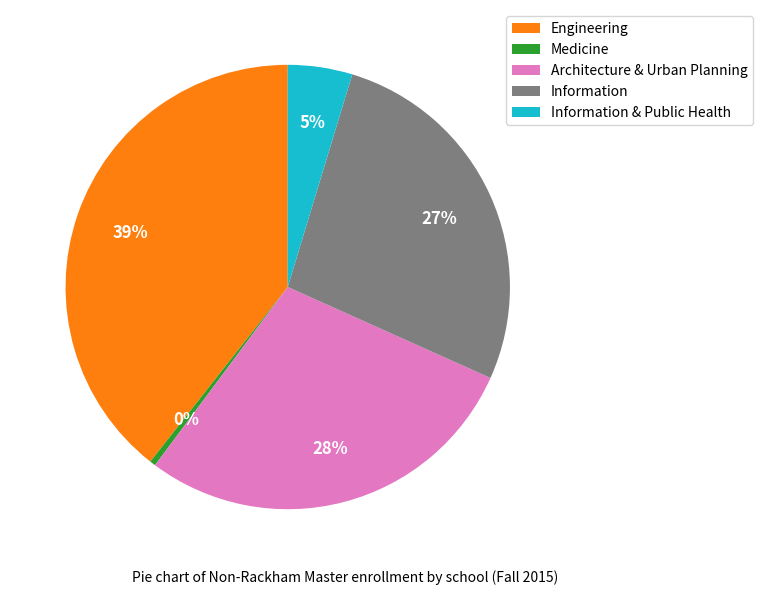

Count the number of slices in the pie.

5